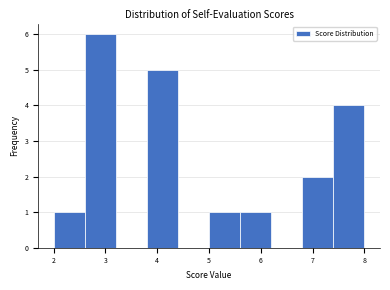

Reading left to right, list every bar in this chart as the range it spans on the x-axis followed by its height. The values are not printed on the chart, so give them approximately, as read against the axis.

2.0 to 2.6: 1
2.6 to 3.2: 6
3.2 to 3.8: 0
3.8 to 4.4: 5
4.4 to 5.0: 0
5.0 to 5.6: 1
5.6 to 6.2: 1
6.2 to 6.8: 0
6.8 to 7.4: 2
7.4 to 8.0: 4